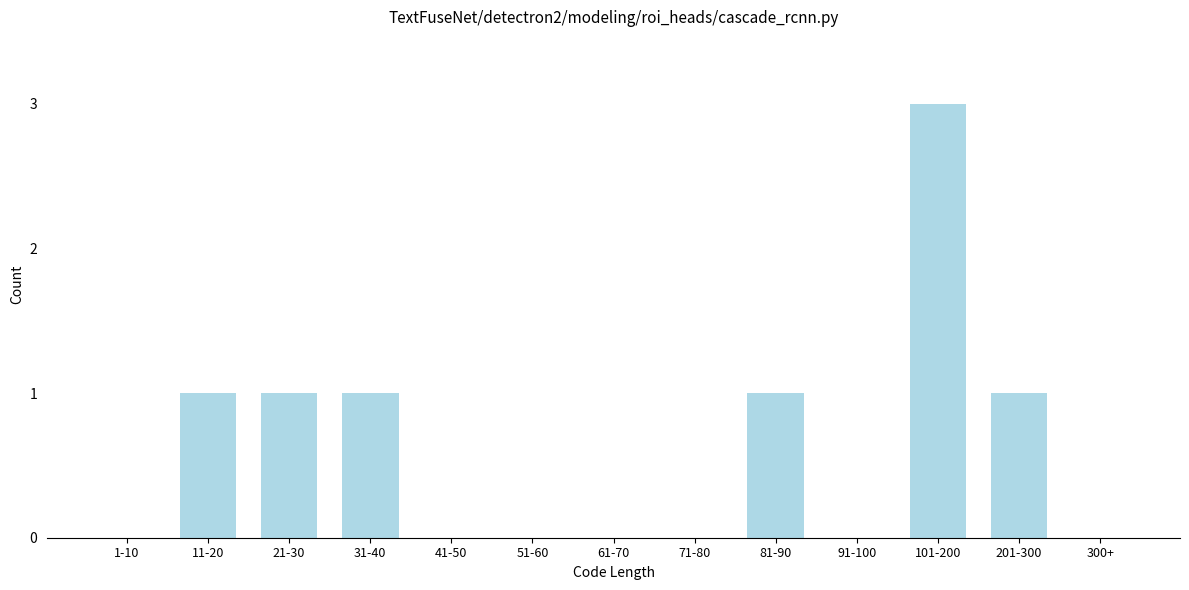

What is the greatest value displayed?

3